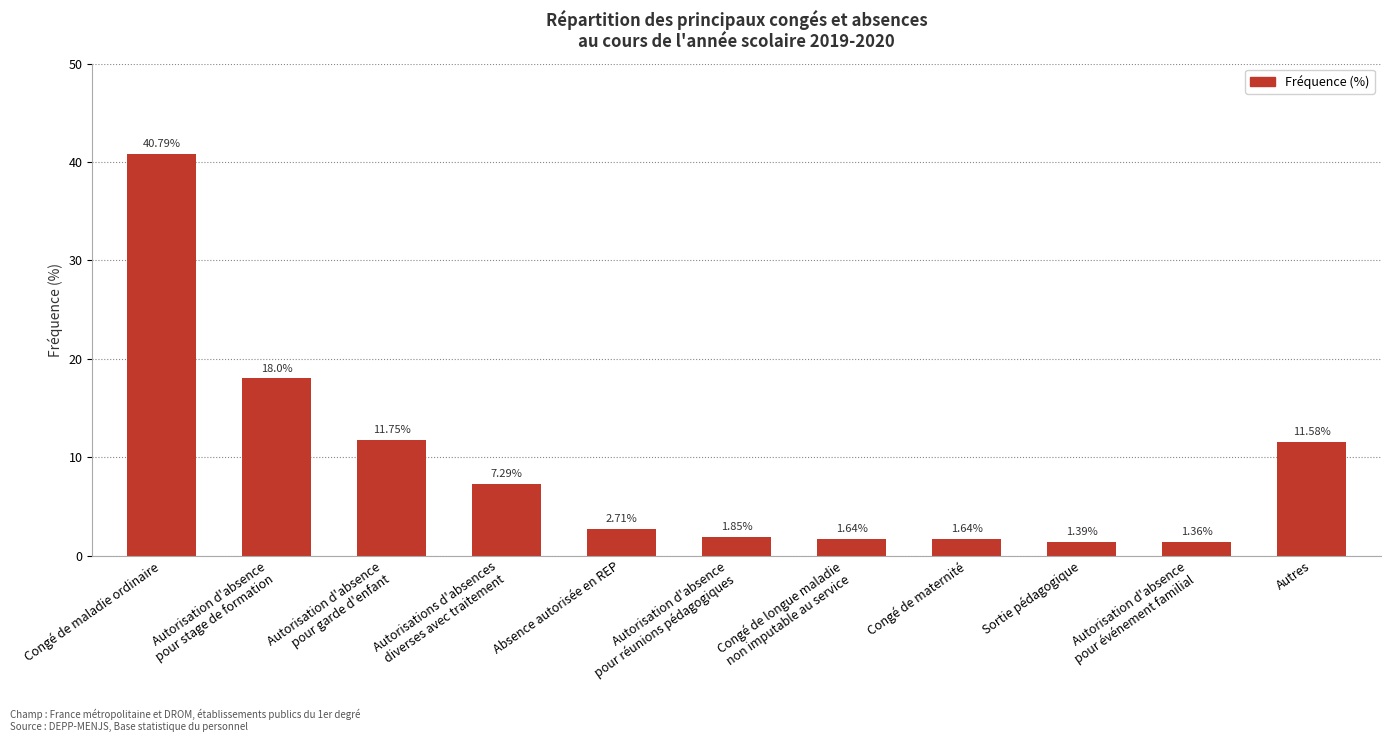

What is the label of the 8th bar from the left?

Congé de maternité